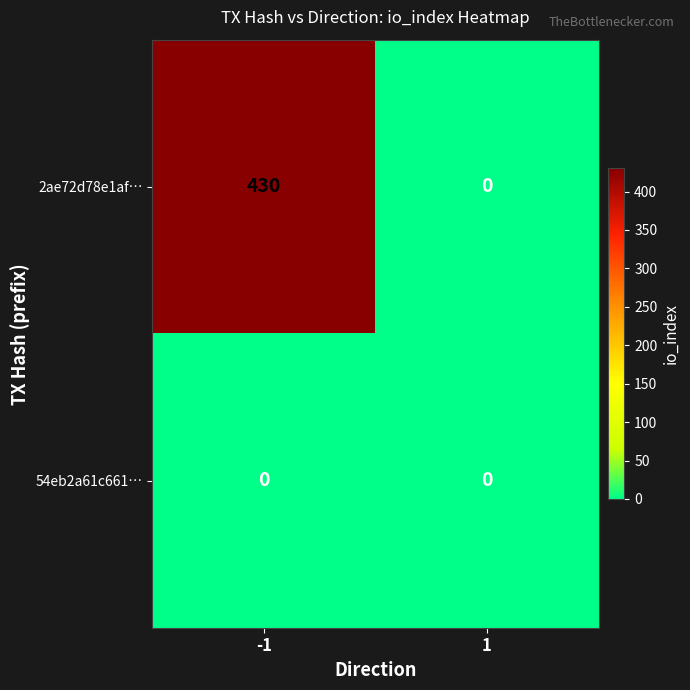

Which series changed the most between -1 and 1?

2ae72d78e1af…